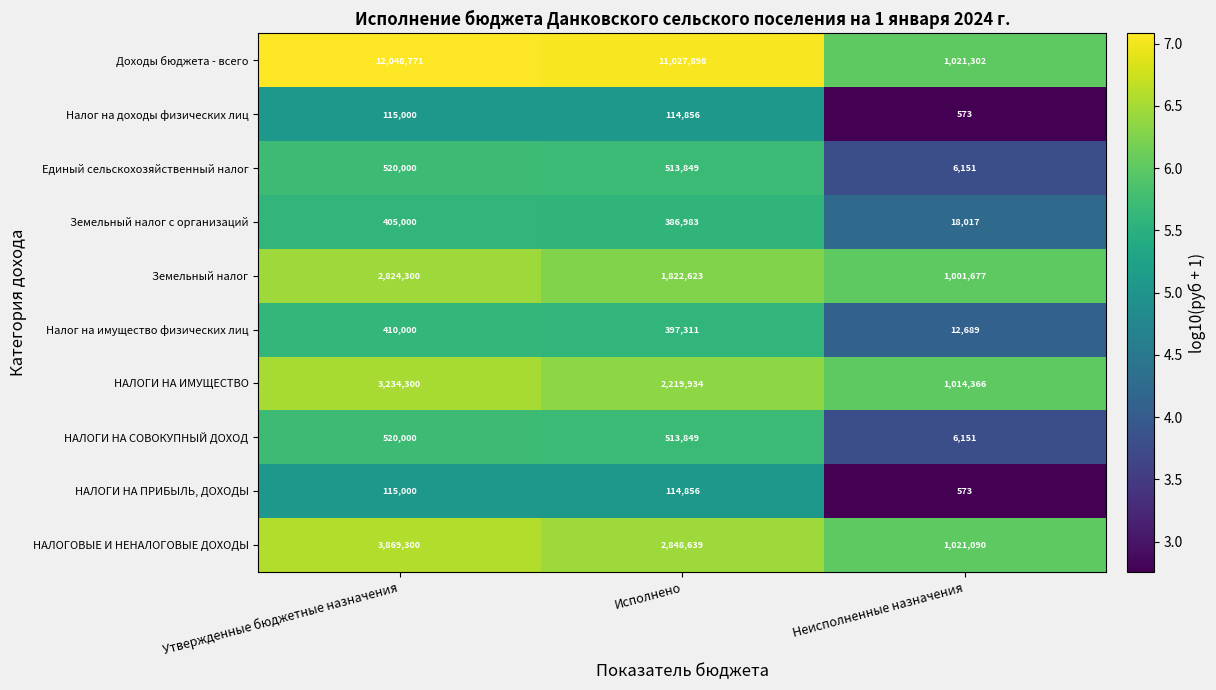

What is the total value across all series at Неисполненные назначения?

4102589